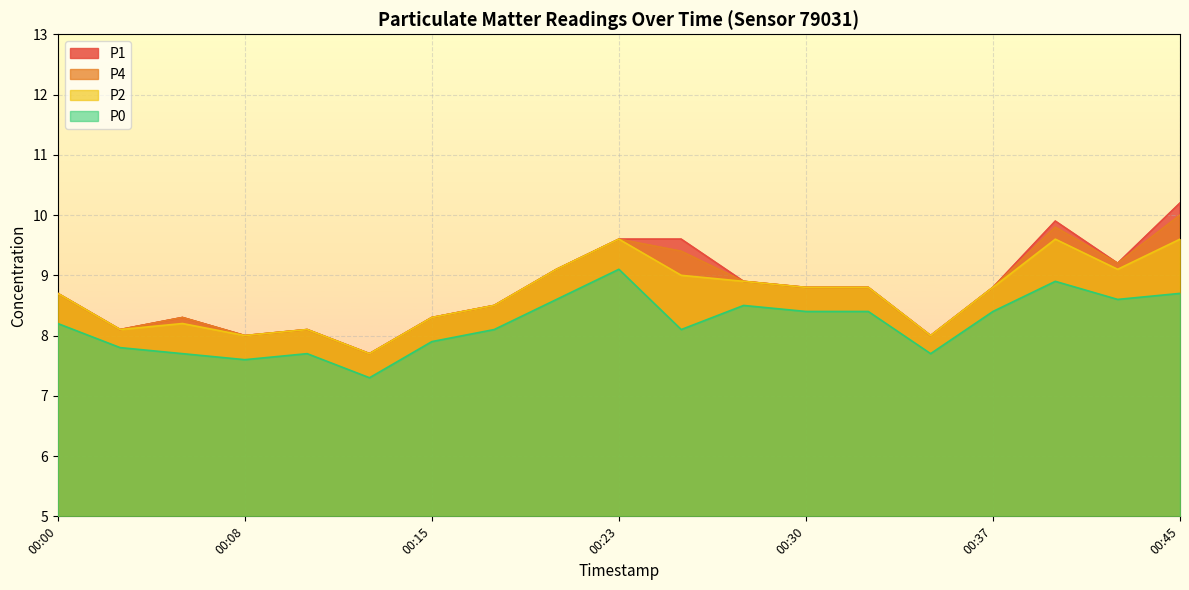

Is it true that P4 equals 8.1 at 00:10?

True